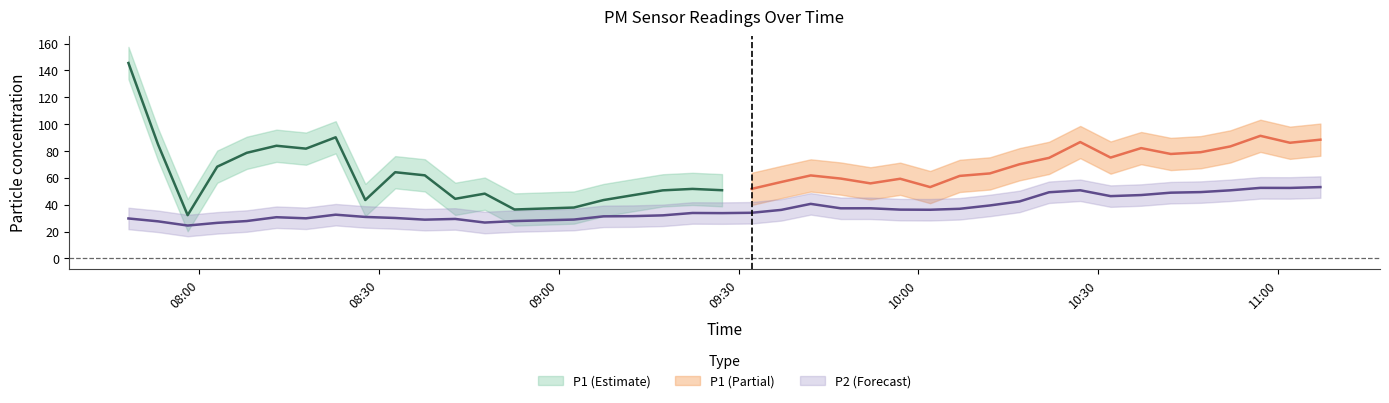

What is the difference between the values at 2024-02-15T10:01:58 and 2024-02-15T10:11:56?

3.2